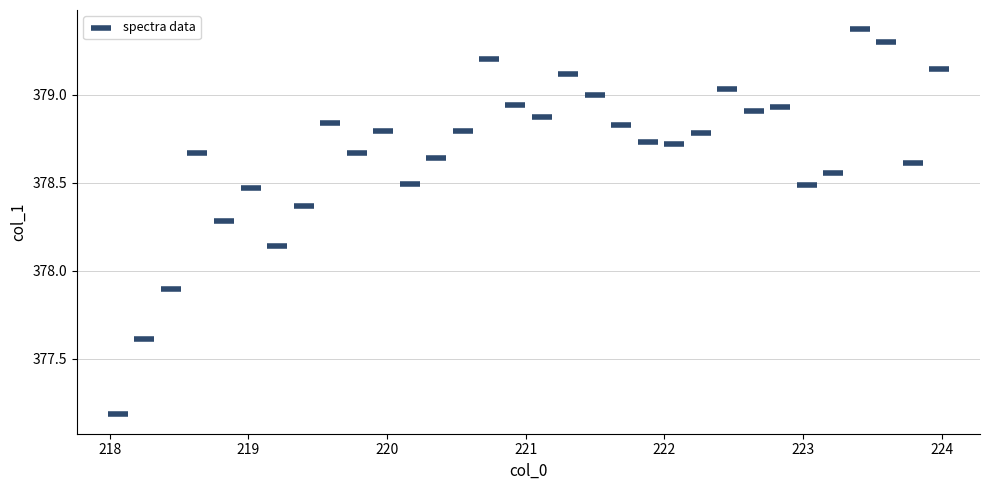

What Y value in the scatter plot is closest to 378?

377.9